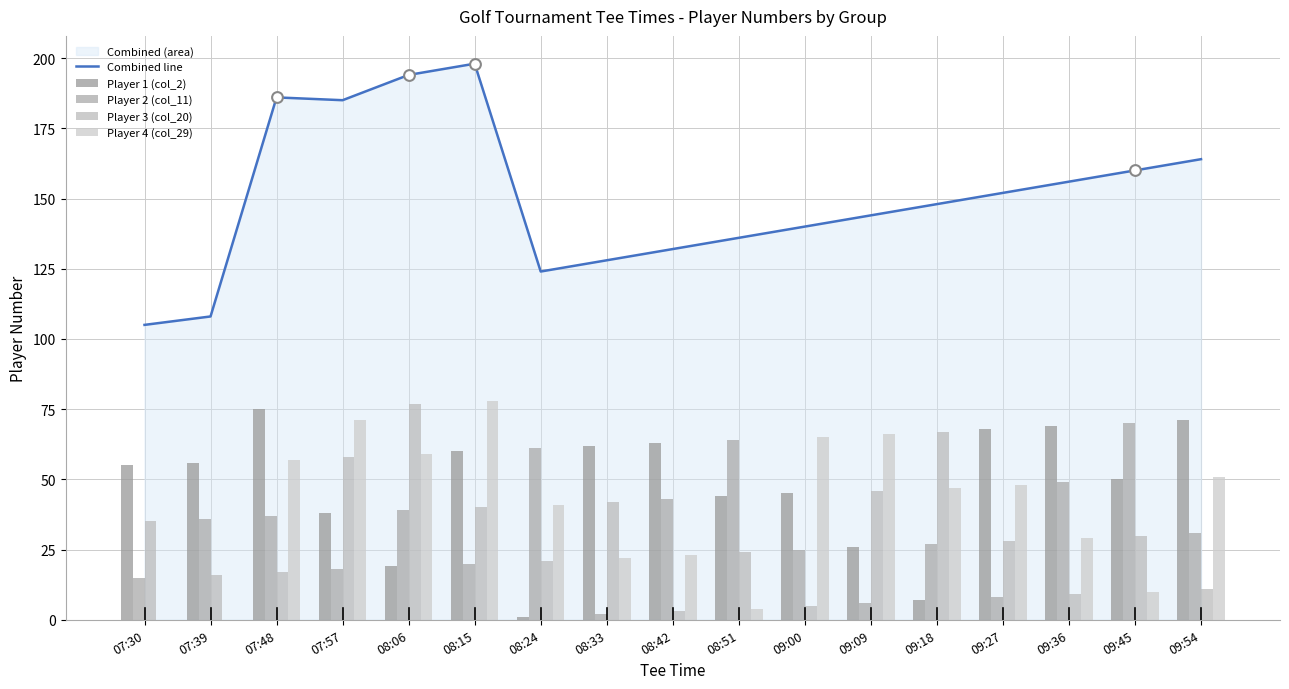

Which series has the largest total across all categories?

Combined line